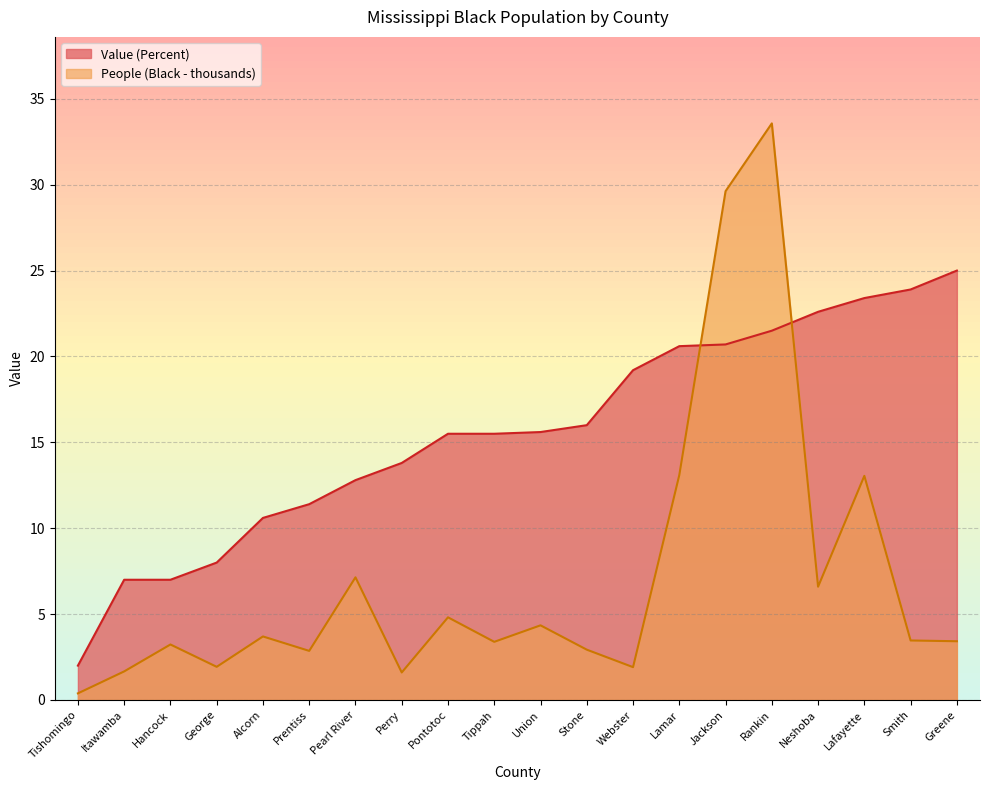

What is the label of the 1st point from the left?

Tishomingo